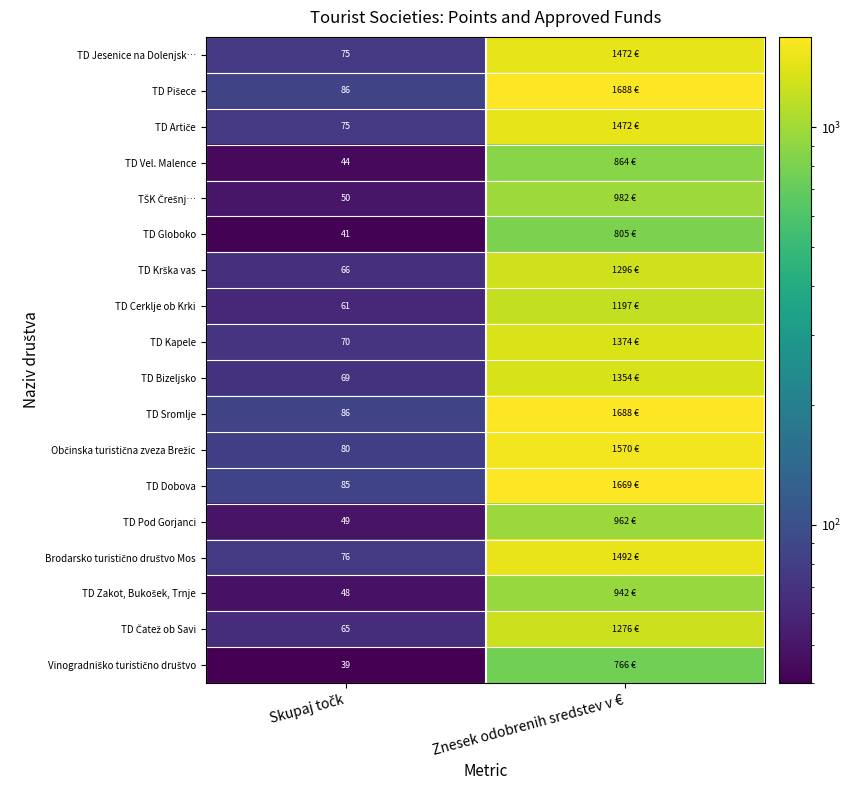

What is the lowest value of the TD Dobova series?

85.0